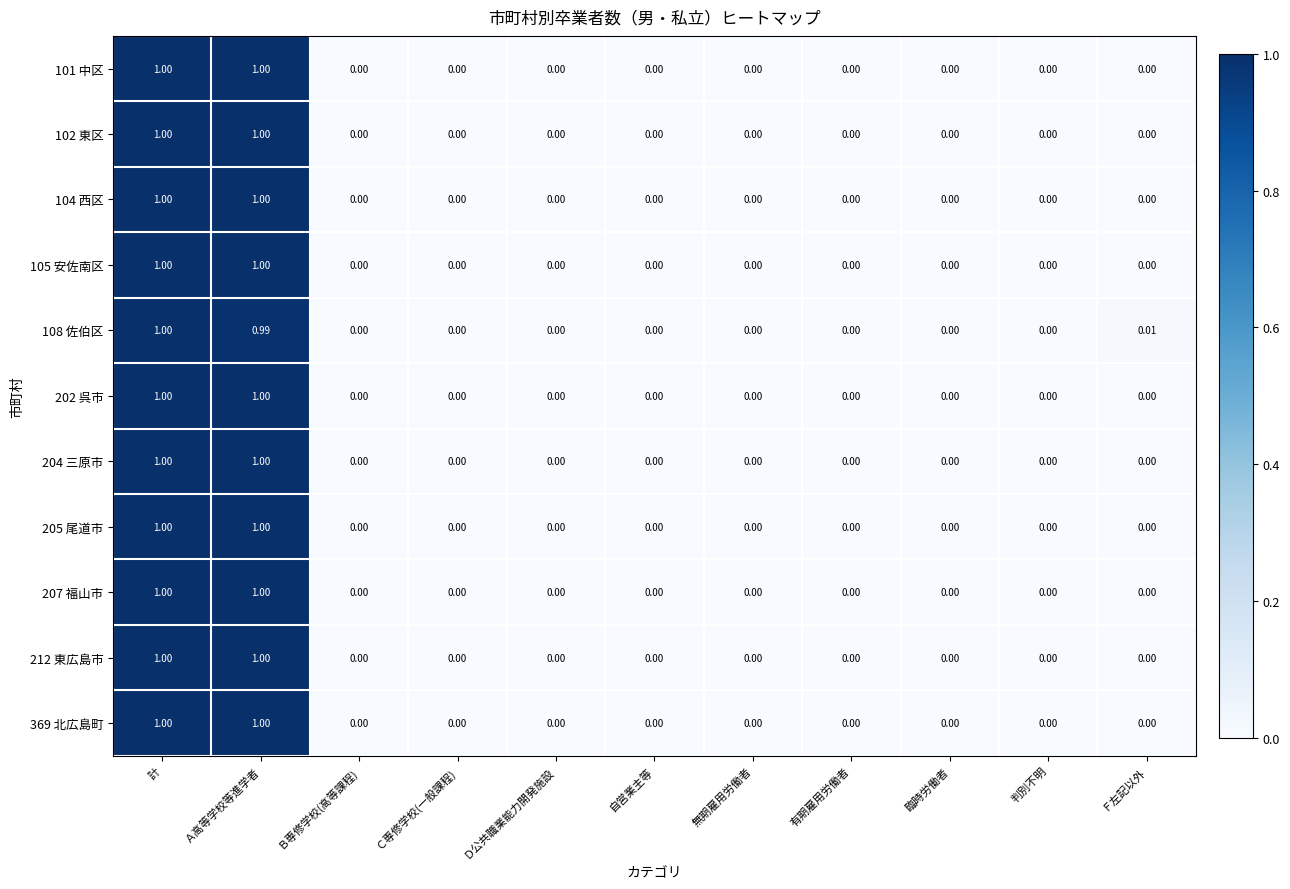

At which category is the sum across all series the highest?

計